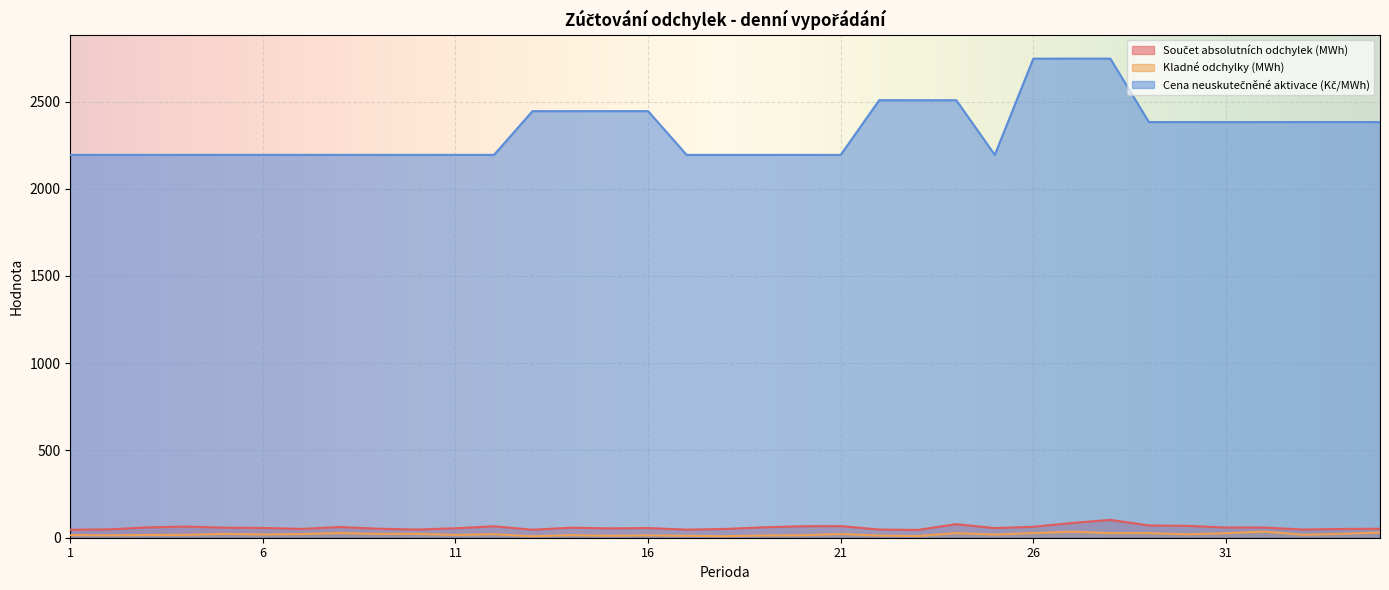

The value of Kladné odchylky (MWh) at 17 is 14.6. True or false?

False